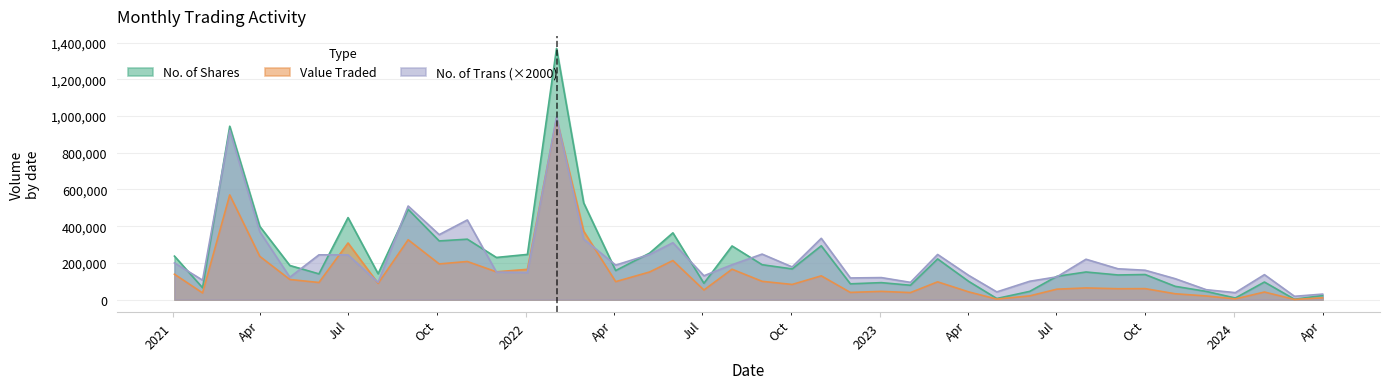

Which series has the largest range (max minus min)?

No. of Shares